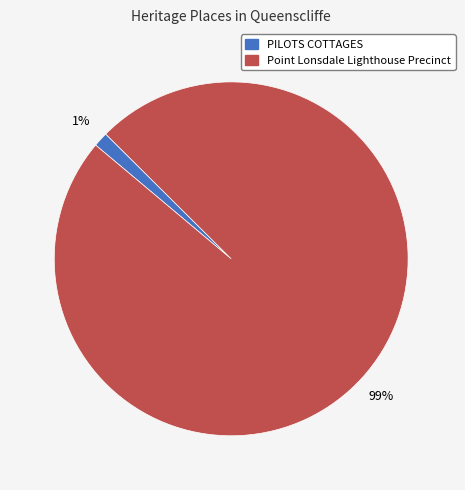

To the nearest percent, what is the combined percentage of Point Lonsdale Lighthouse Precinct and PILOTS COTTAGES?

100%